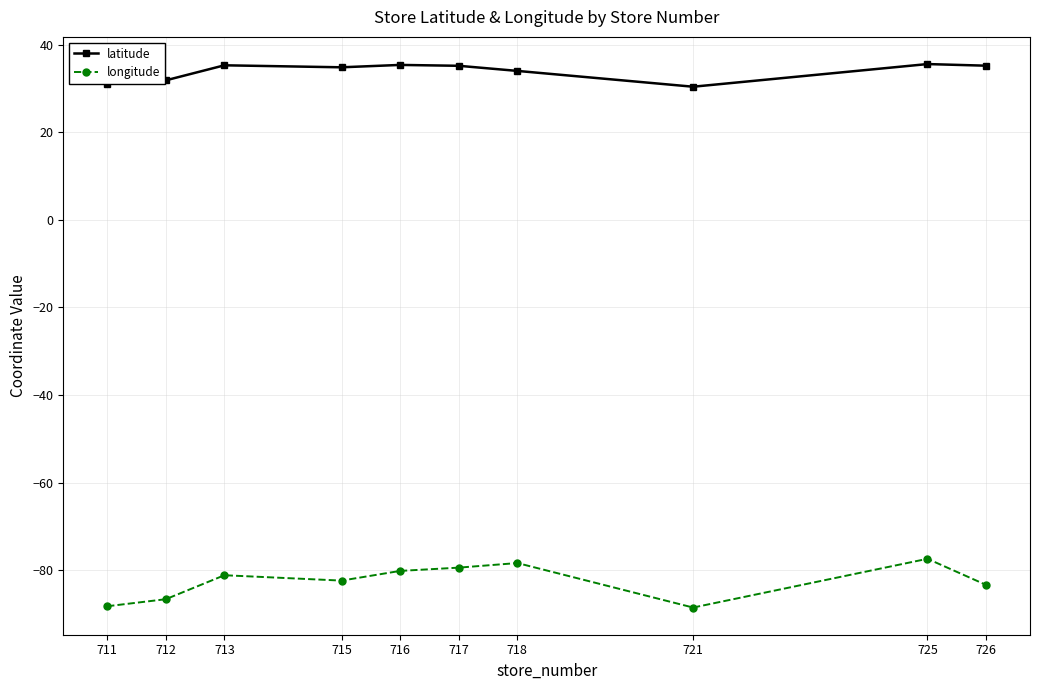

List the series in order of their peak value, lowest first.

longitude, latitude